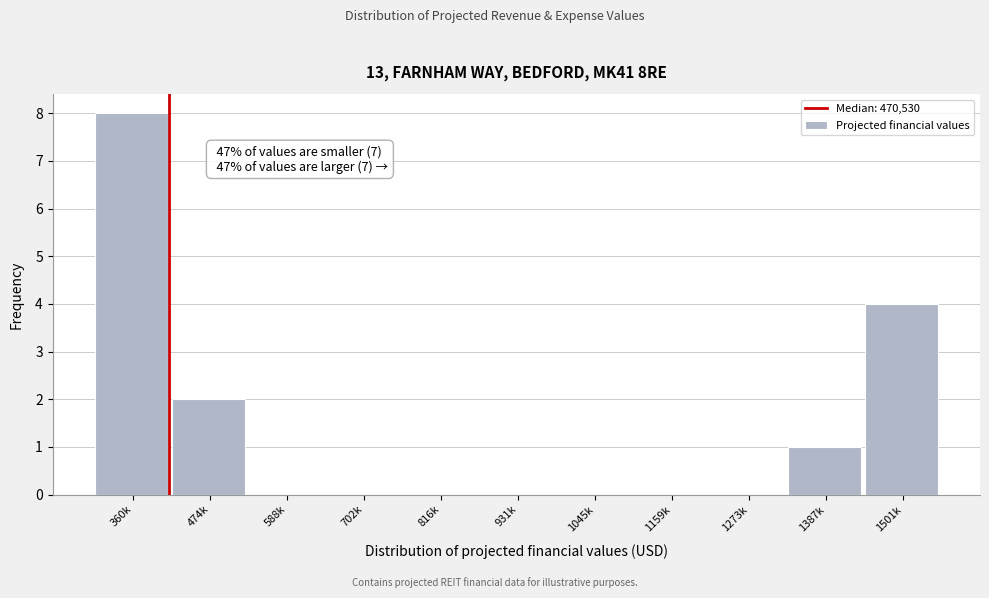

Reading left to right, transcribe all the data shown in this chart.

360k=8	474k=2	588k=0	702k=0	816k=0	931k=0	1045k=0	1159k=0	1273k=0	1387k=1	1501k=4